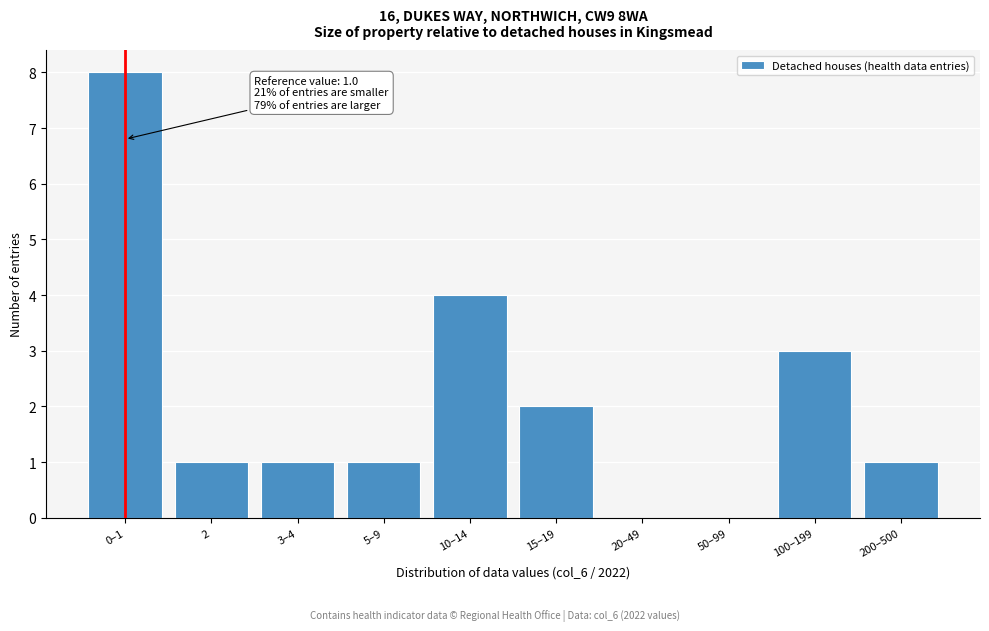

Reading left to right, extract all data points from this chart.

0–1=8	2=1	3–4=1	5–9=1	10–14=4	15–19=2	20–49=0	50–99=0	100–199=3	200–500=1